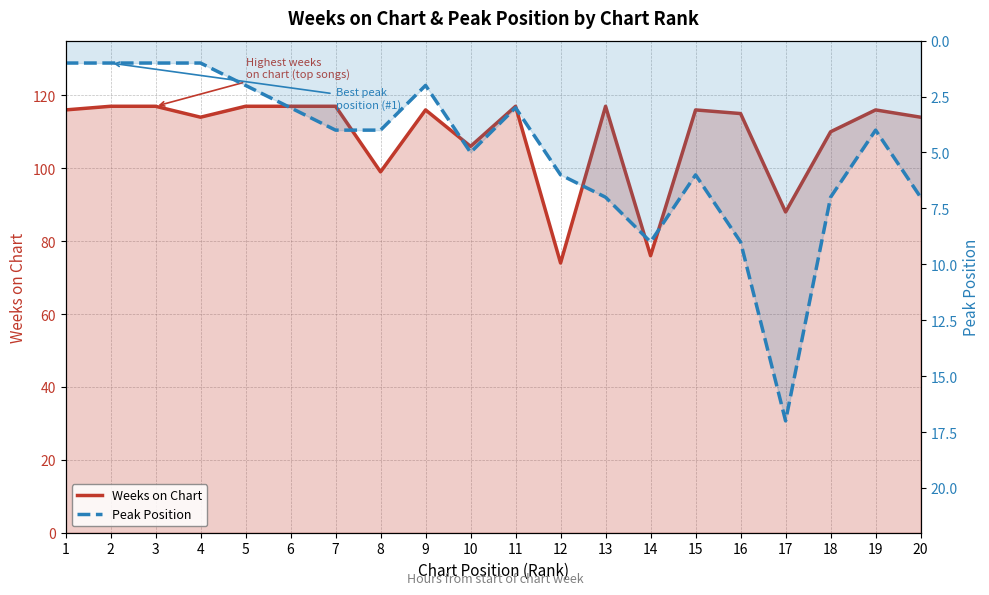

How many lines are shown in the chart?

2